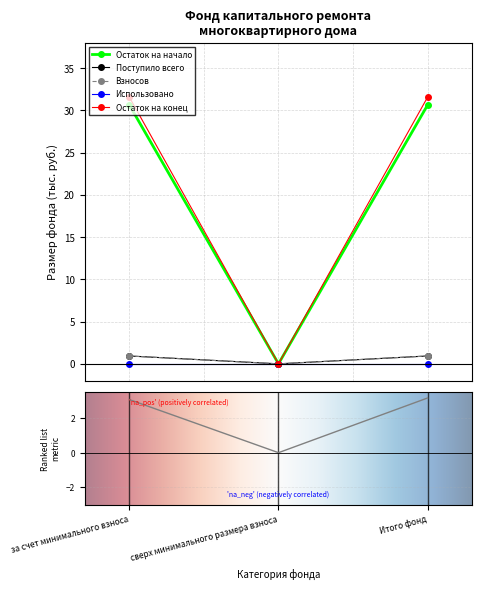

The Остаток на начало series shows 45.0 at за счет минимального взноса. True or false?

False